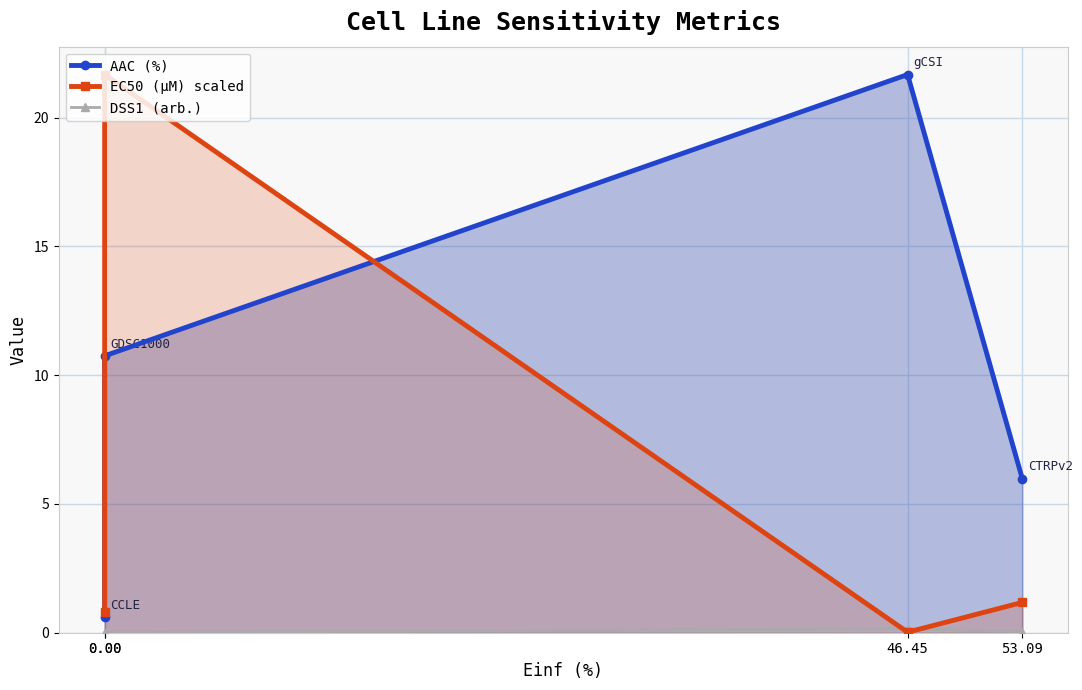

List the labels in order of DSS1 (arb.) value, smallest first.

0.00, 0.00, 53.09, 46.45